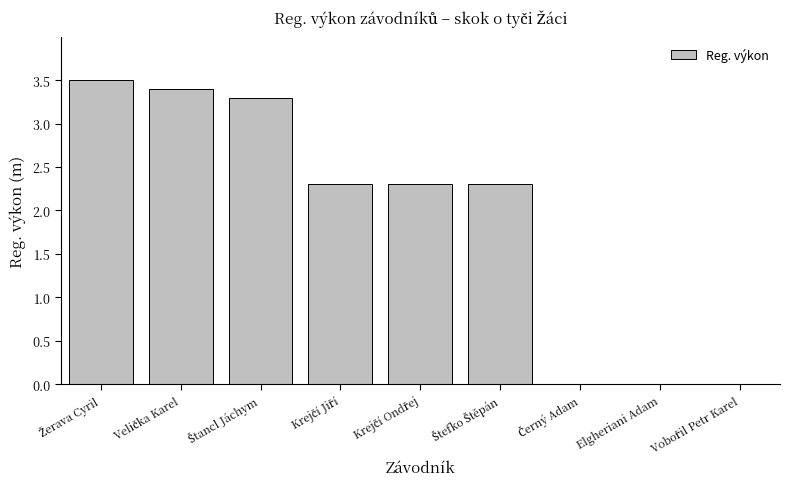

True or false: the data shows 0.0 at Elgheriani Adam.

True